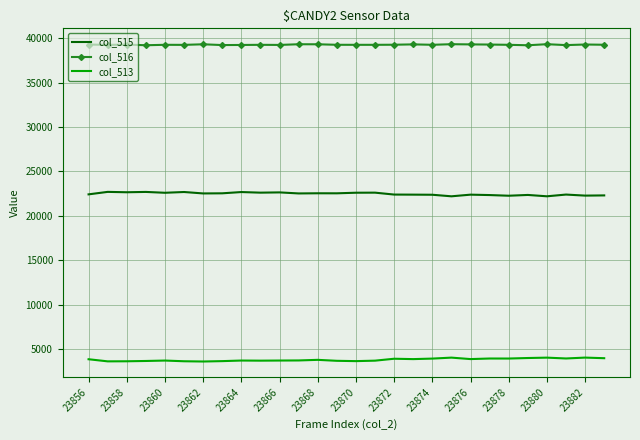

What is the maximum value for col_516?

39313